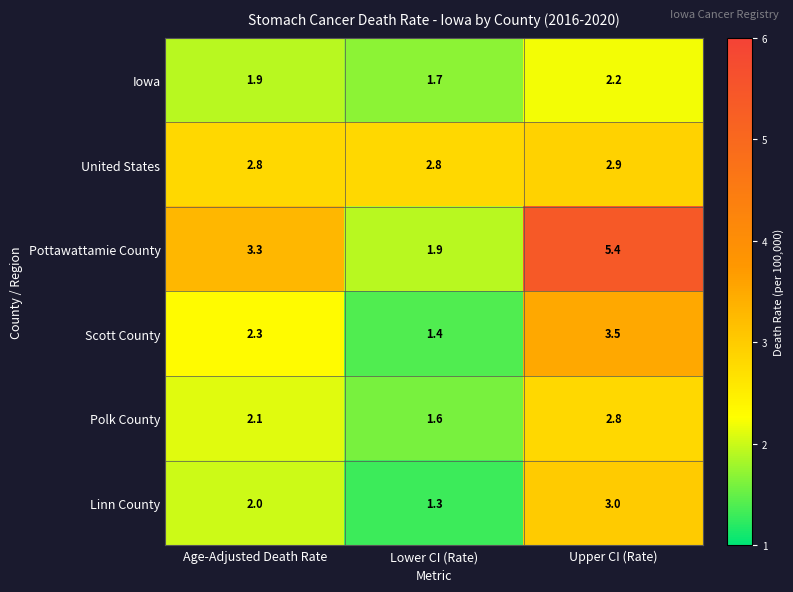

What is the sum of the United States values at Lower CI (Rate) and Age-Adjusted Death Rate?

5.6